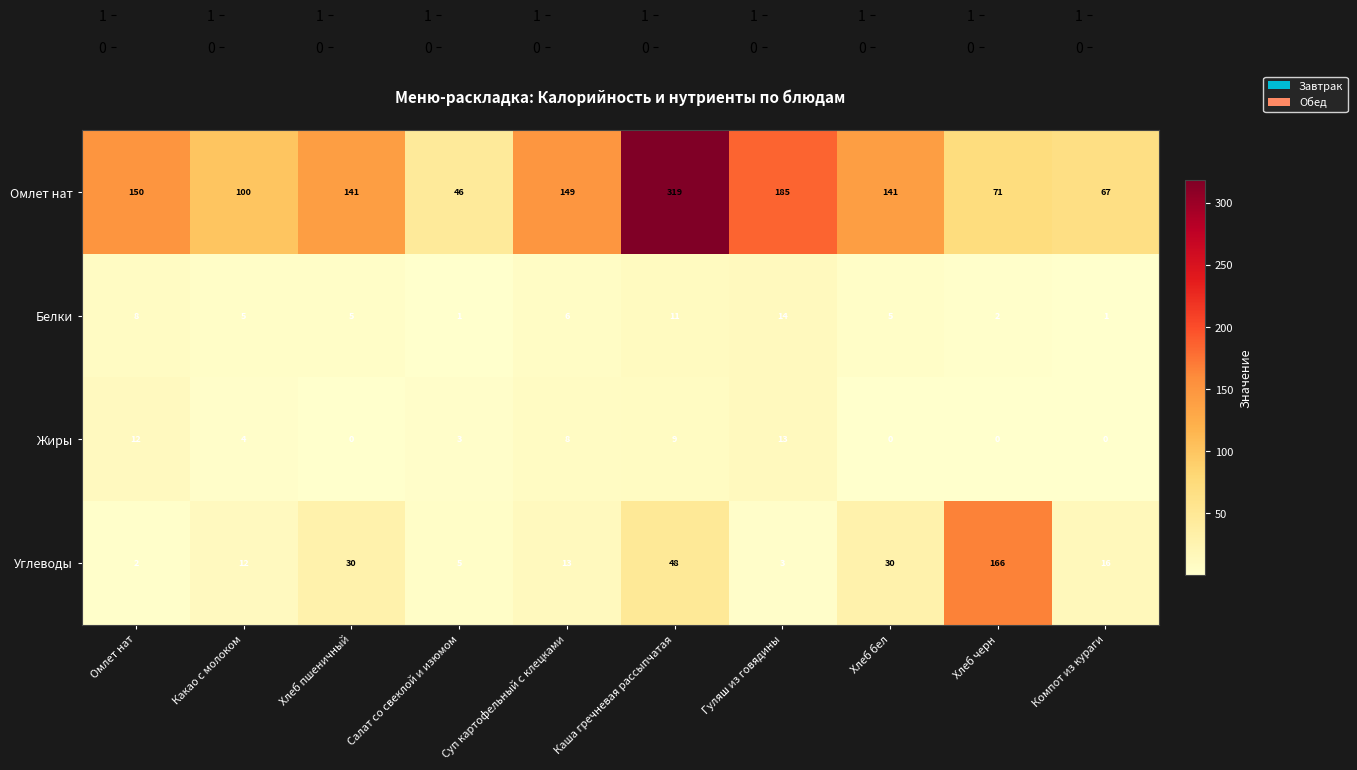

The Белки series shows 2 at Хлеб черн. True or false?

True